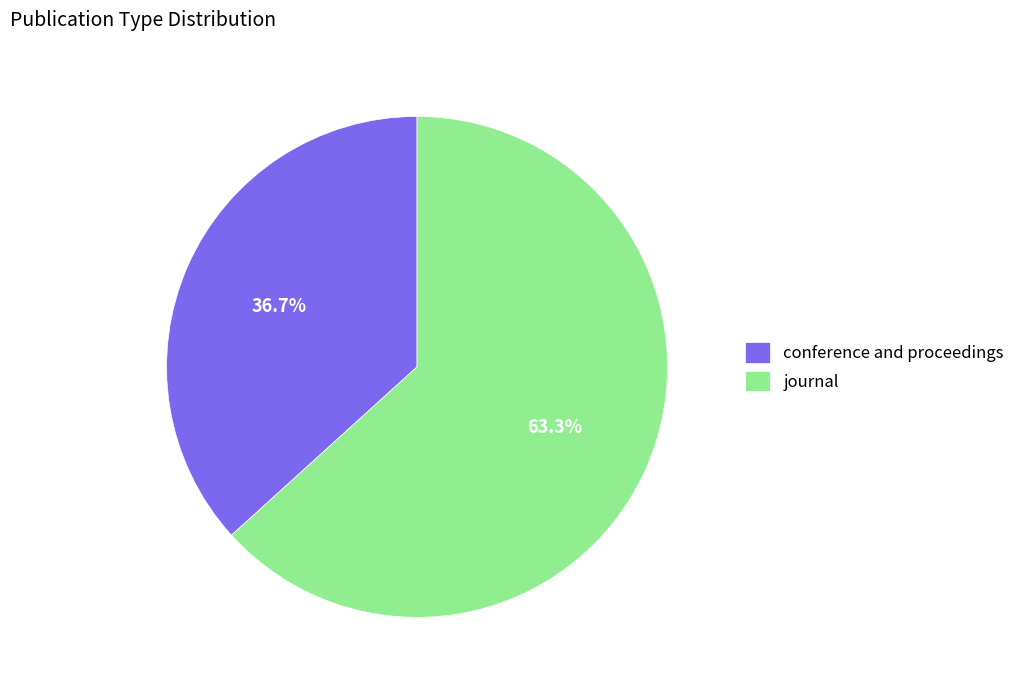

Which category accounts for the majority?

journal